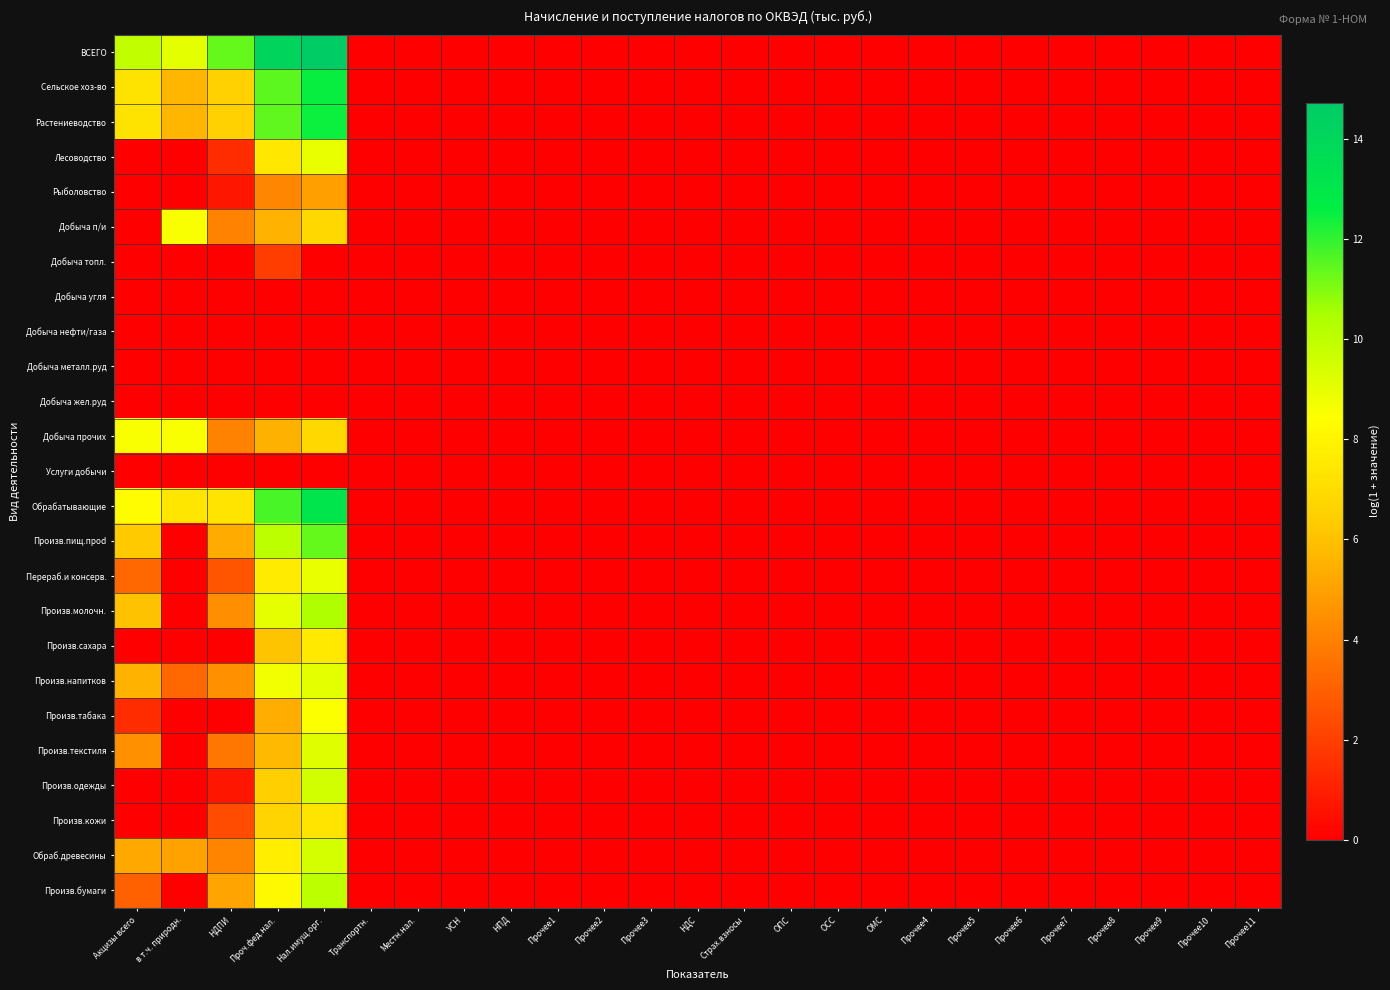

What is the maximum value shown in the chart?

14.7